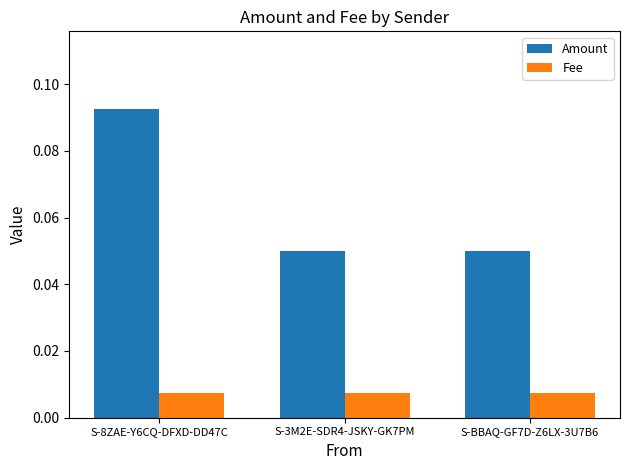

The Amount series shows 0.0 at S-8ZAE-Y6CQ-DFXD-DD47C. True or false?

False